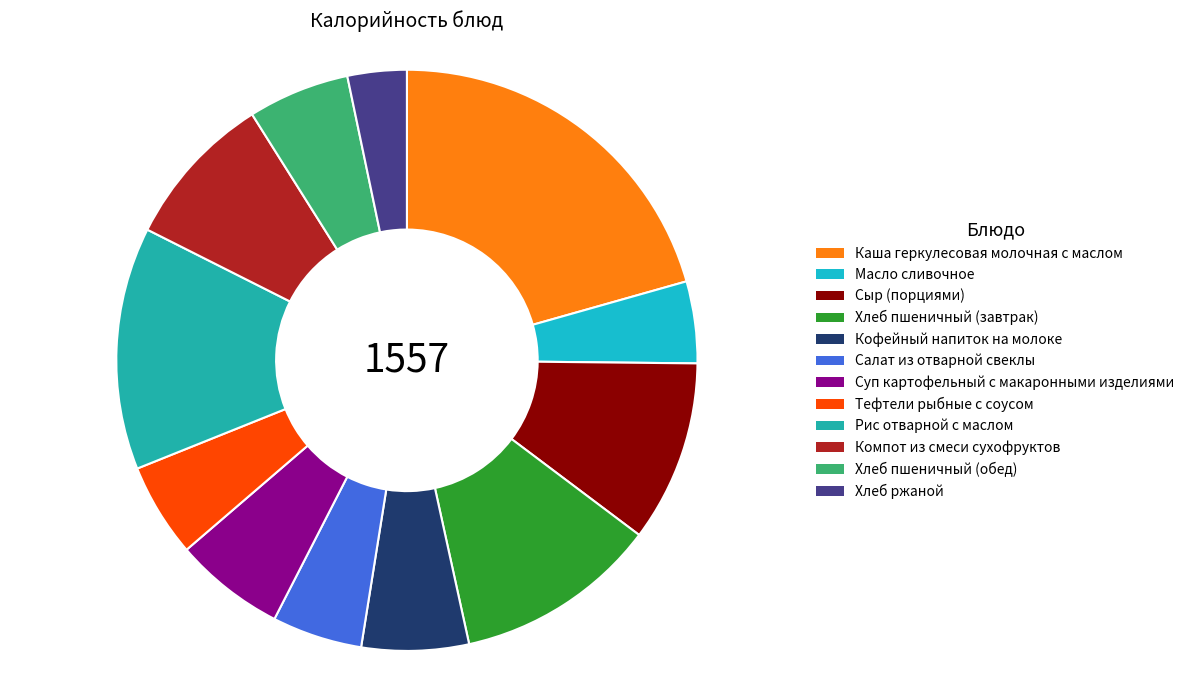

How many segments does this pie chart have?

12